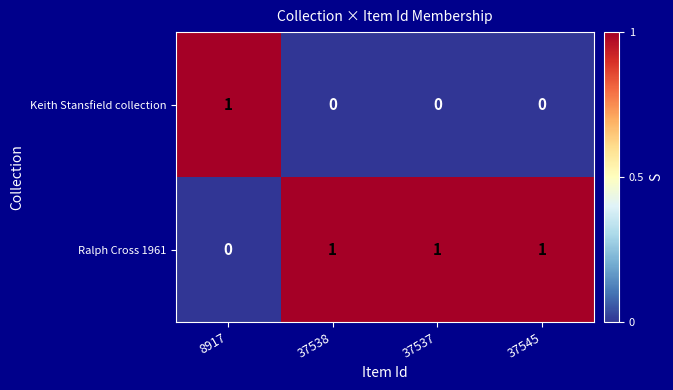

Reading left to right, transcribe all the data shown in this chart.

Keith Stansfield collection: 1	0	0	0
Ralph Cross 1961: 0	1	1	1